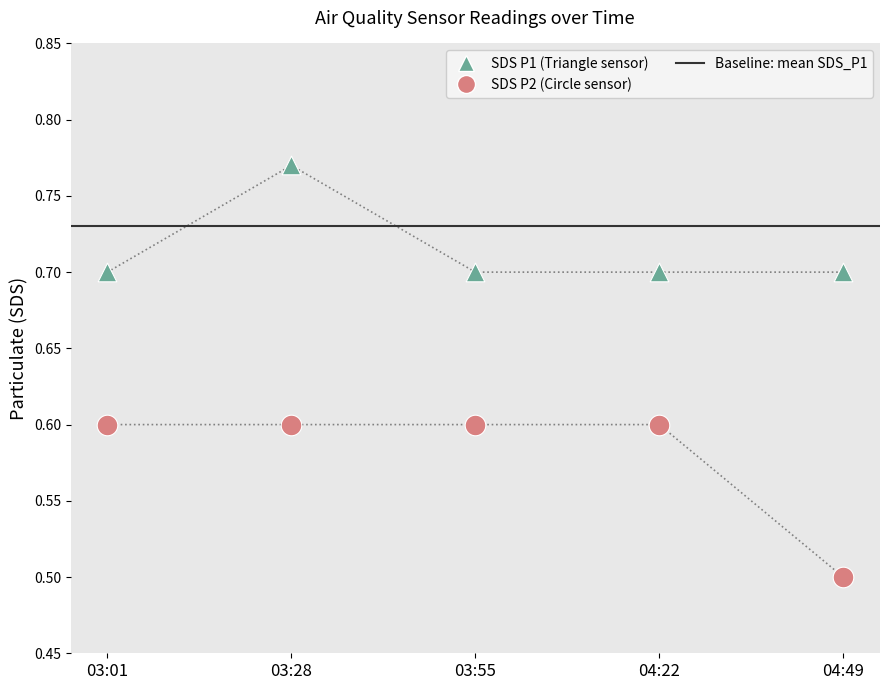

Which series has the largest total across all categories?

SDS_P1